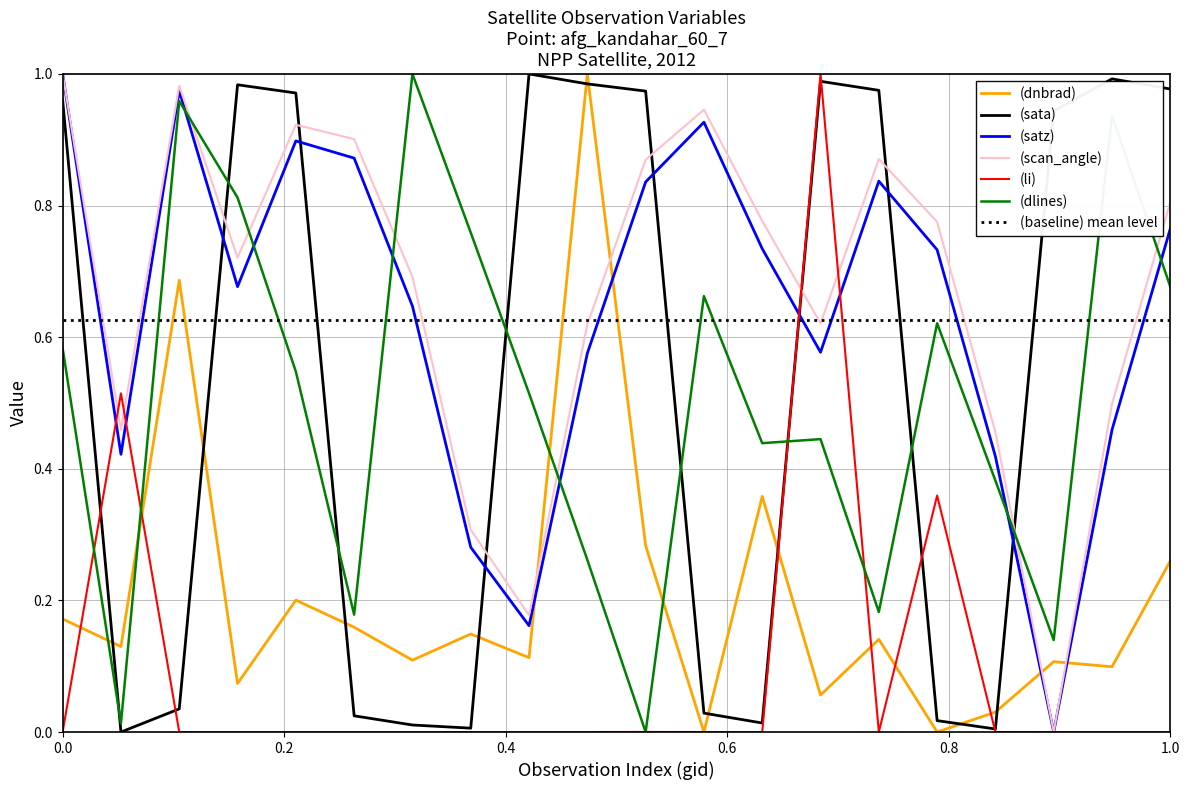

True or false: (scan_angle) and (dnbrad) intersect in this chart.

True